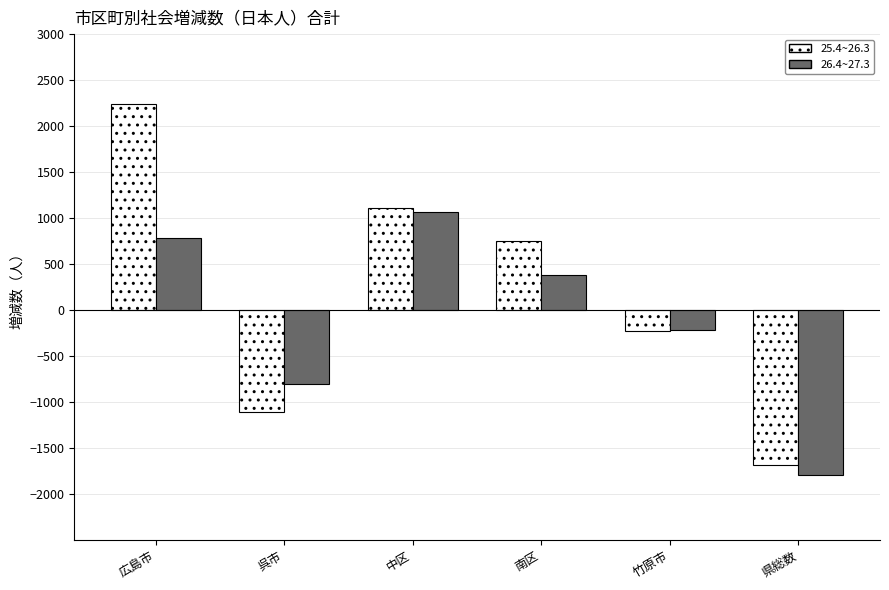

What are all the series names shown in the legend?

25.4~26.3, 26.4~27.3